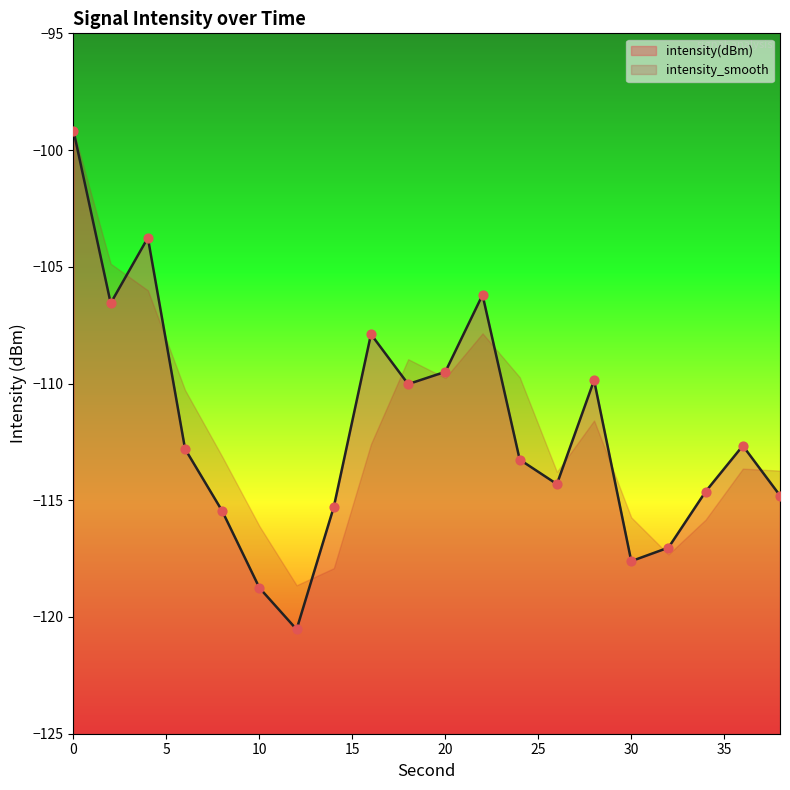

What is the change in value from 4 to 26?

-10.6